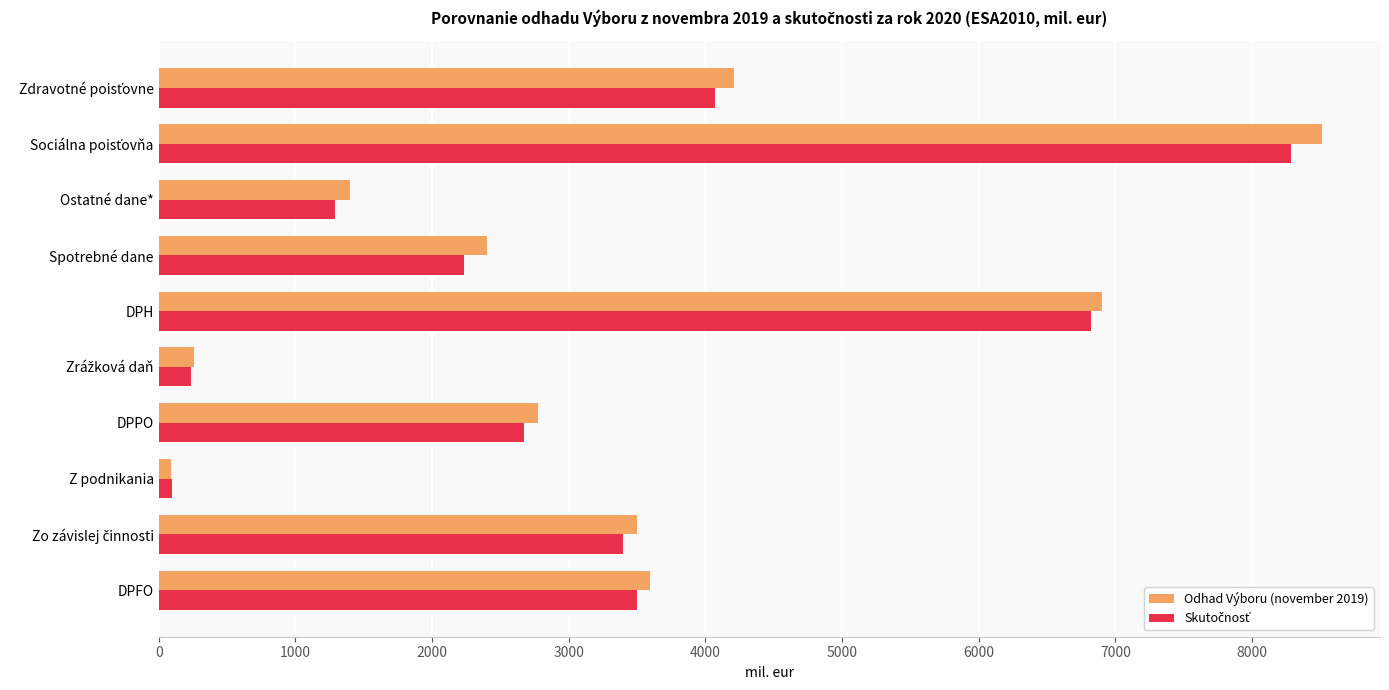

What is the sum of all Odhad Výboru (november 2019) values?

33640.7